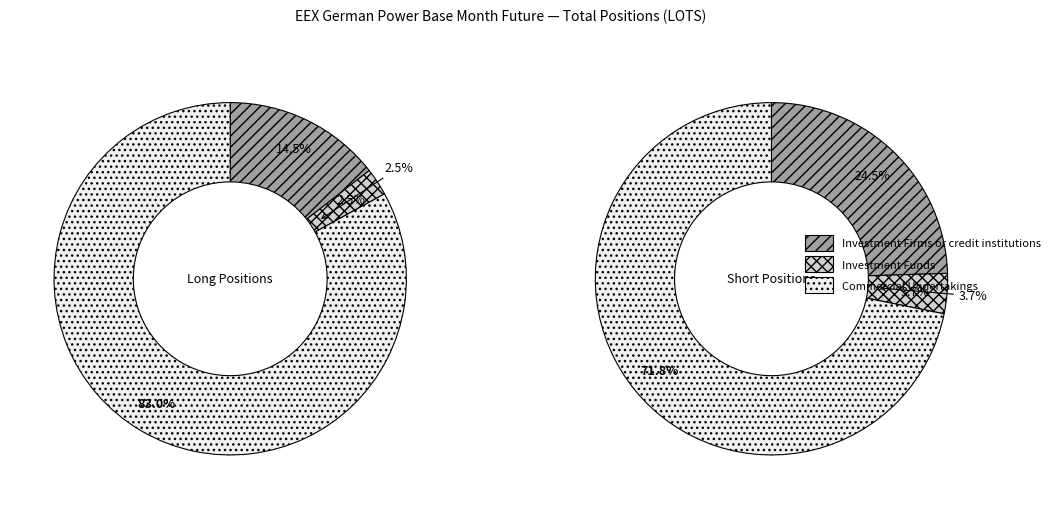

Rank the series at Investment Funds from lowest to highest value.

Long, Short